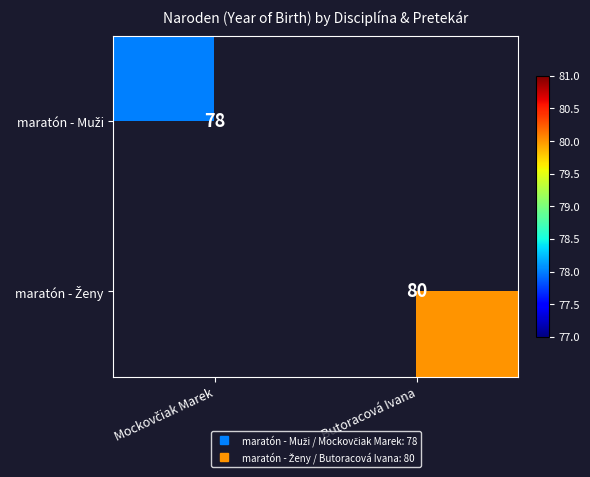

How many positive values does the maratón - Ženy series have?

1